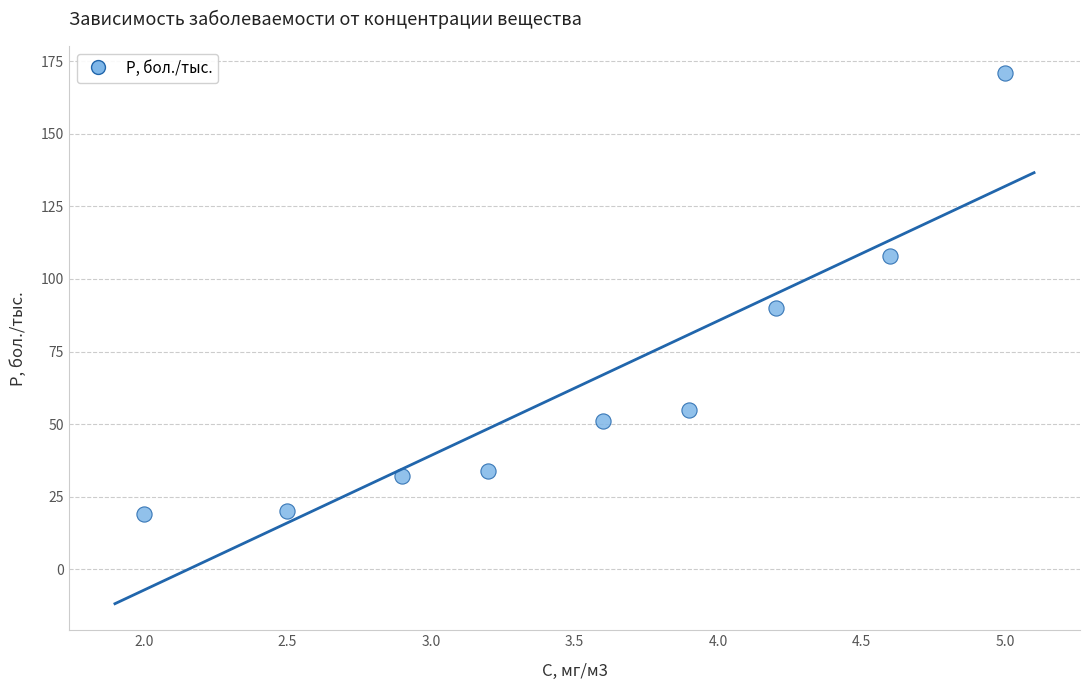

What is the range of Y values (max minus min)?

152